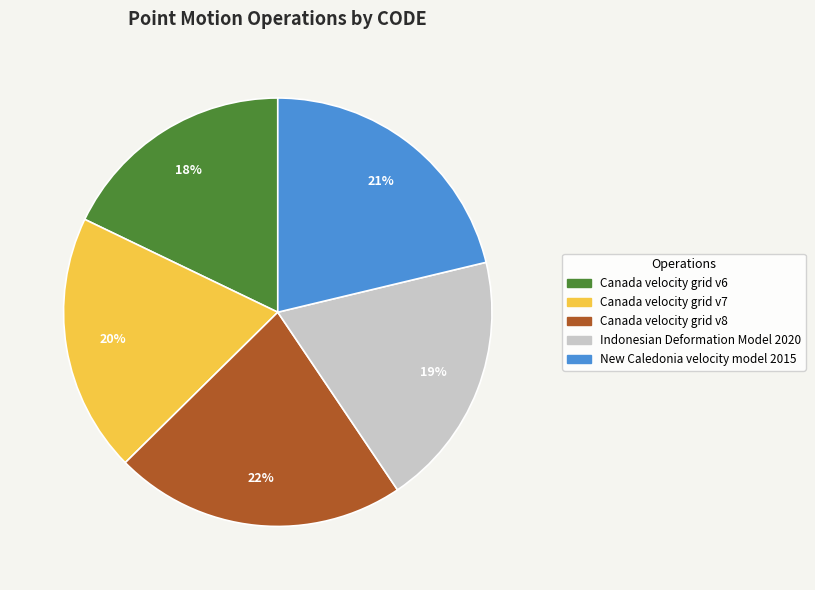

Is it true that New Caledonia velocity model 2015 is 35% of the pie?

False